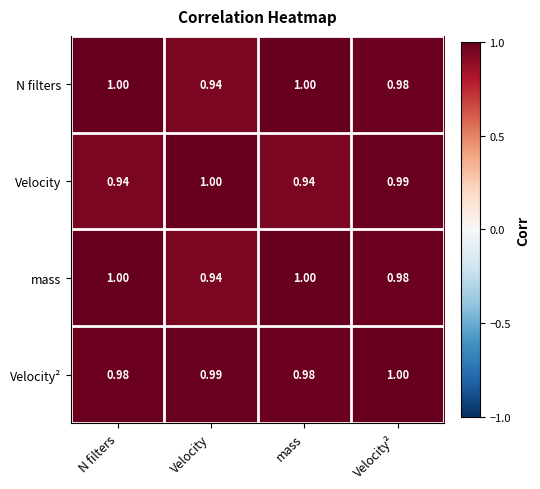

What is the total value across all series at N filters?

3.9